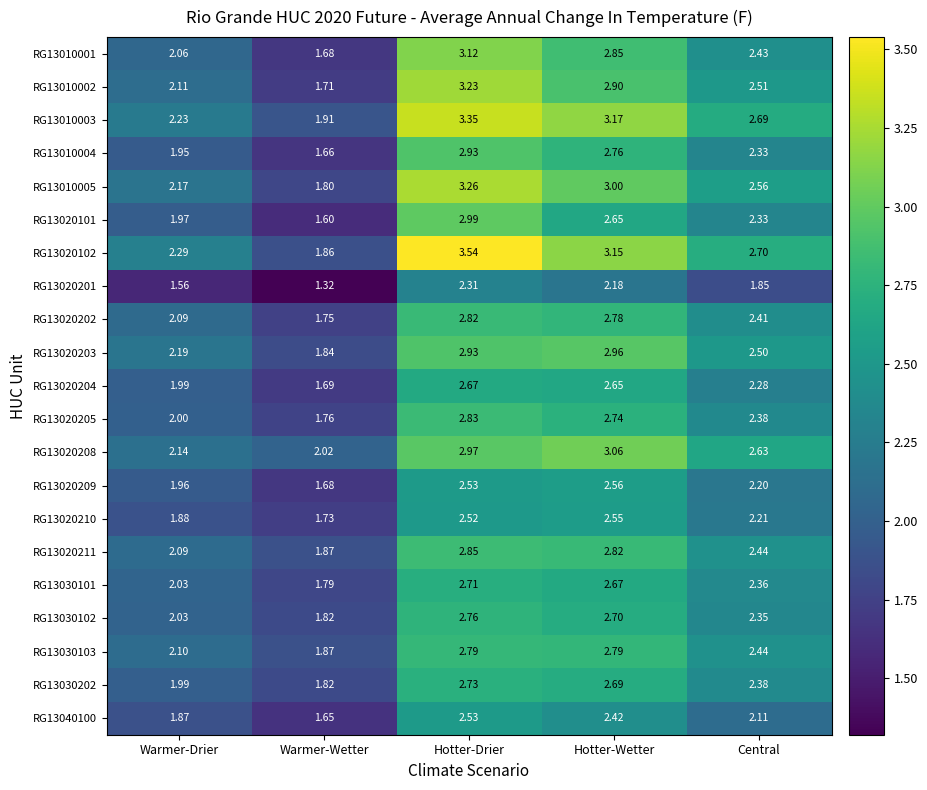

What is the spread (max minus min) of values at Hotter-Wetter?

1.0